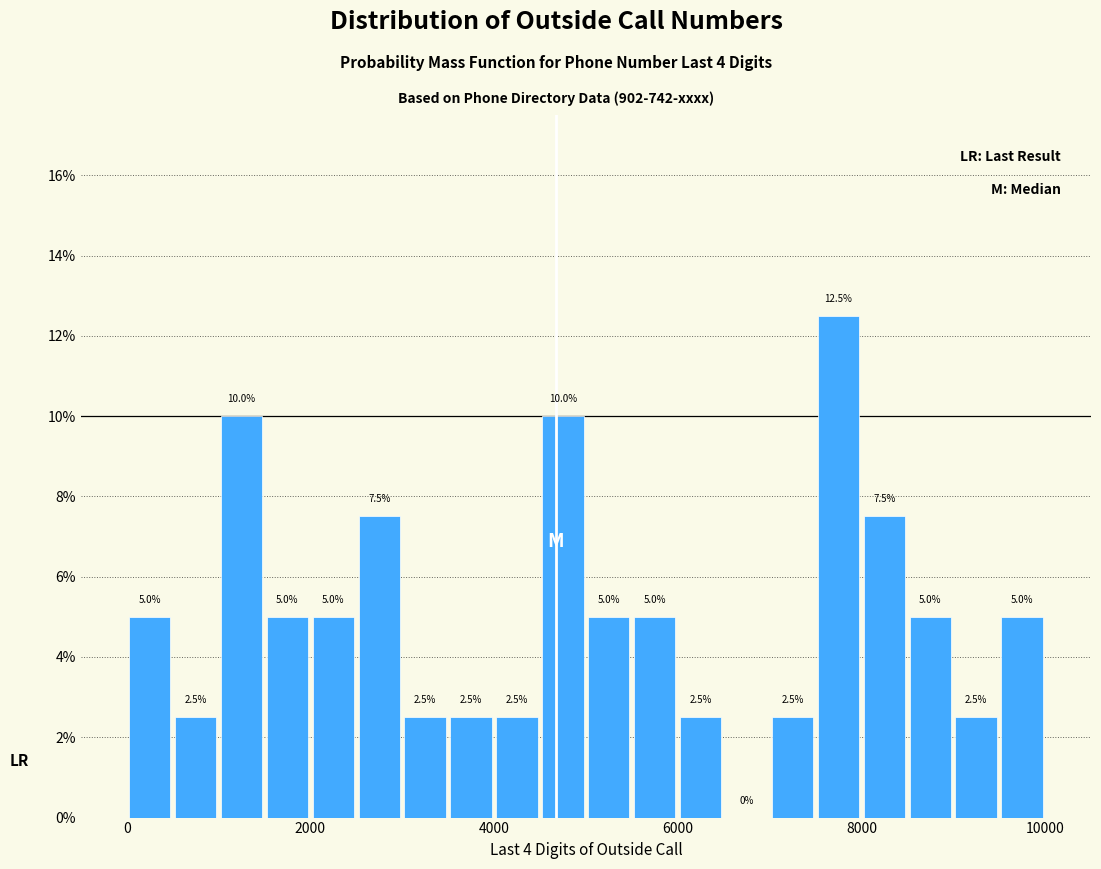

Around what value on the x-axis is the tallest bar? Give the approximate position of its centre, as read against the axis.

7800